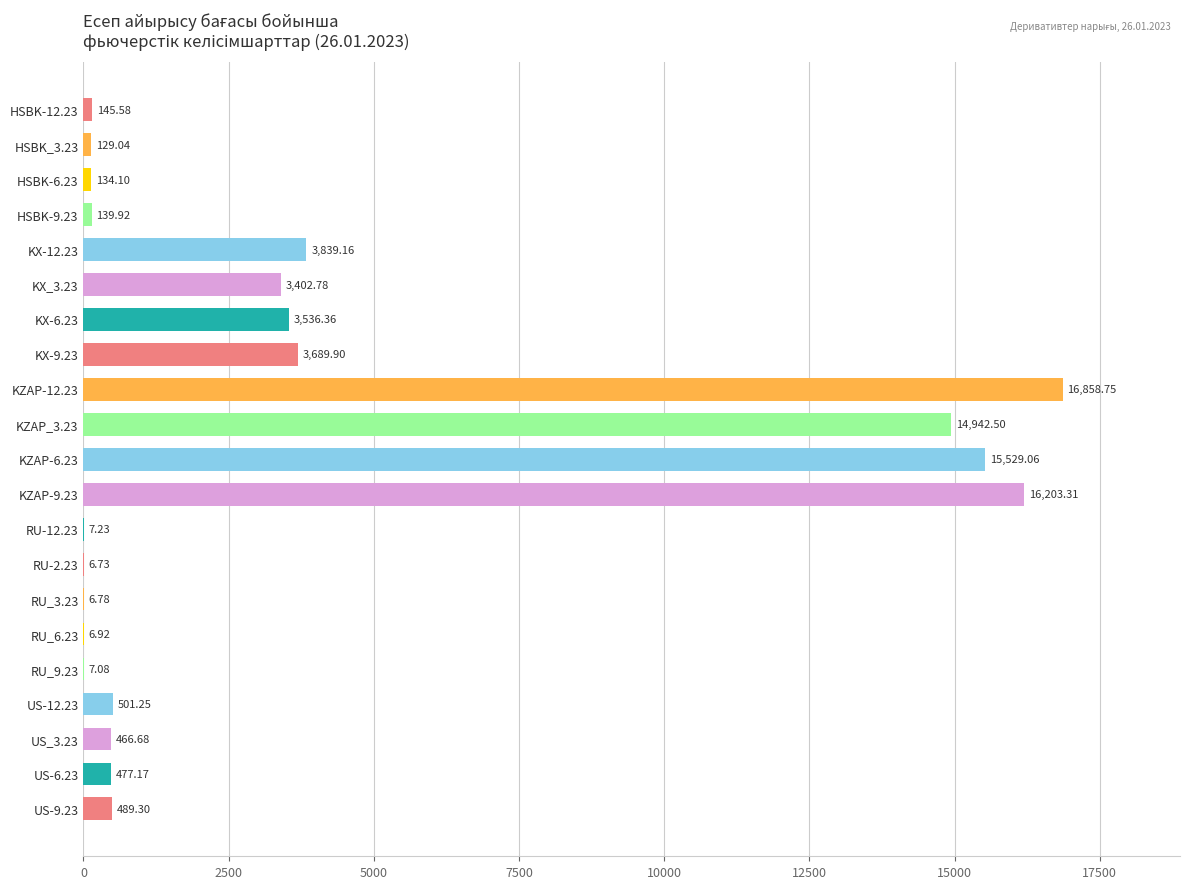

What is the sum of all values?

80519.6